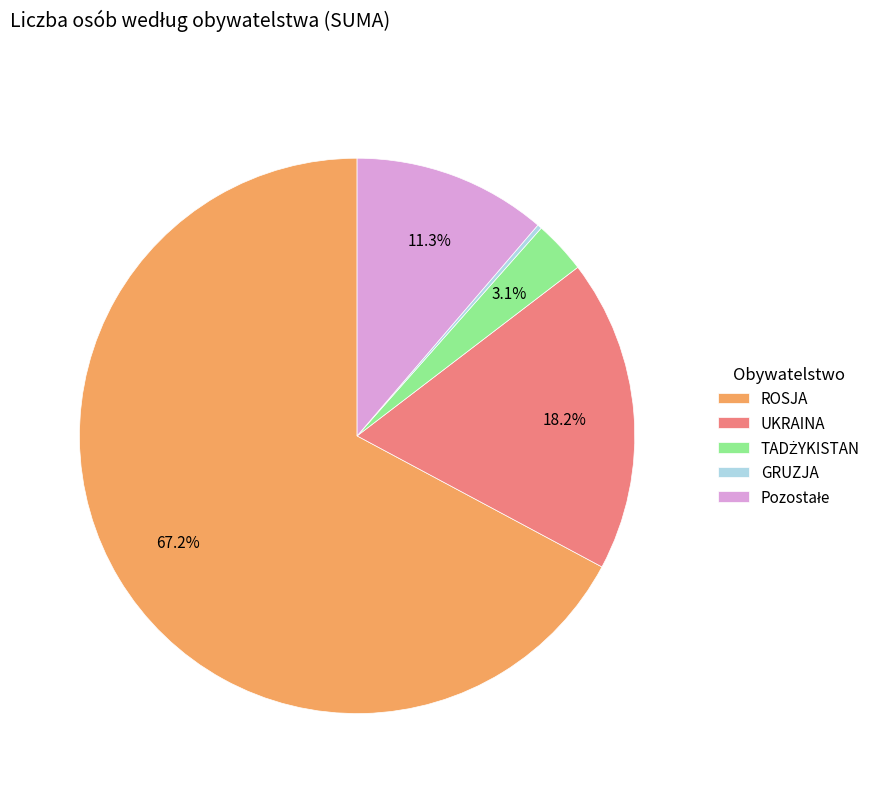

What is the majority slice?

ROSJA